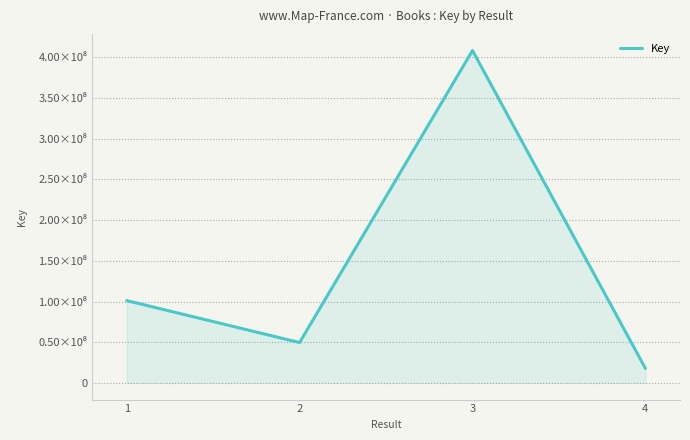

What value does the data have at 3, to the nearest 50?

408287850